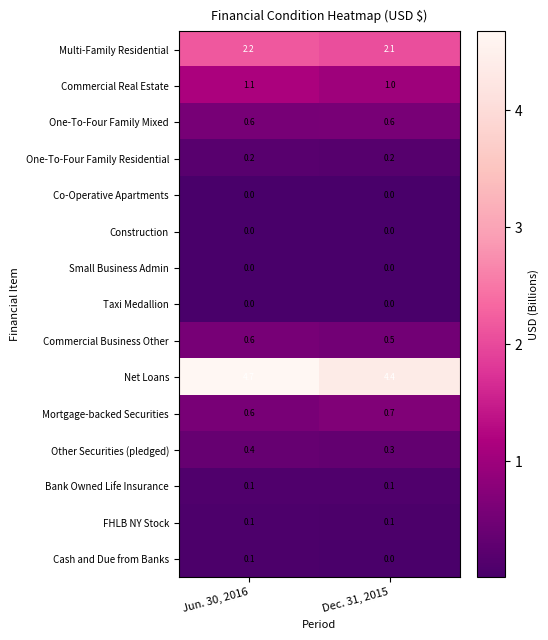

Which category has the highest value in the Commercial Real Estate series?

Jun. 30, 2016